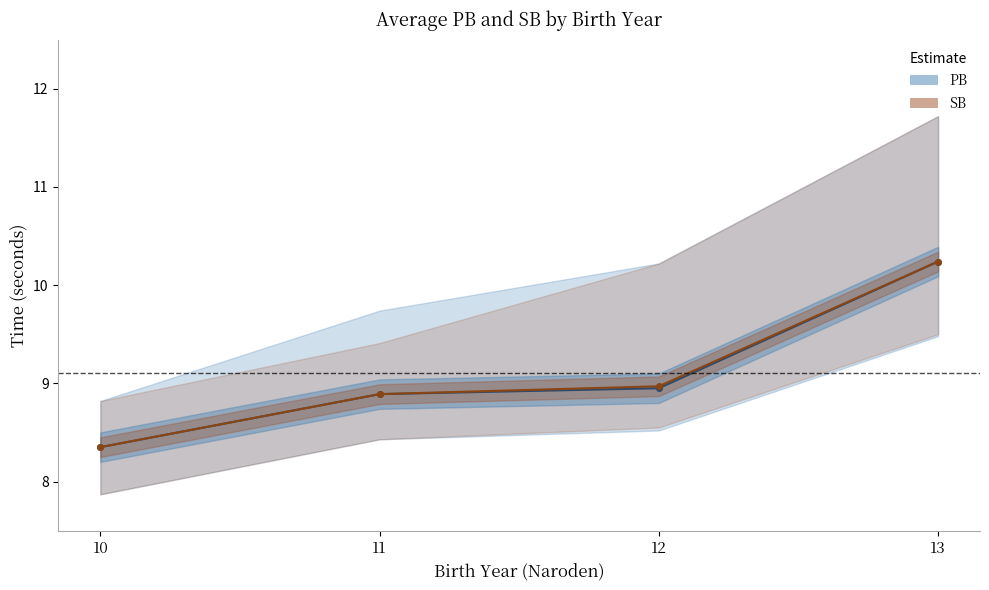

True or false: SB has more than 1 interior local peaks.

False